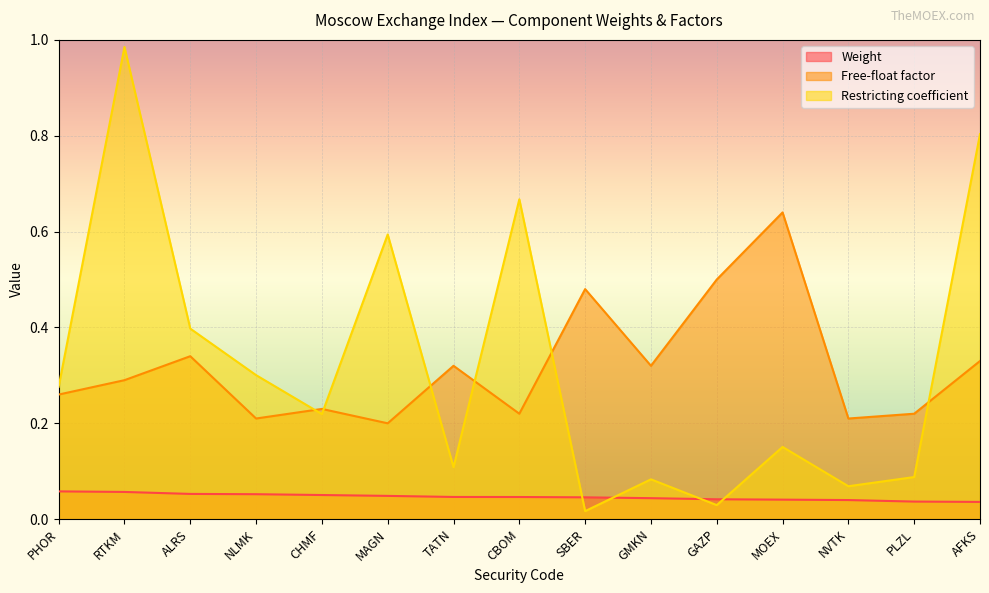

How many distinct data groups are displayed?

3